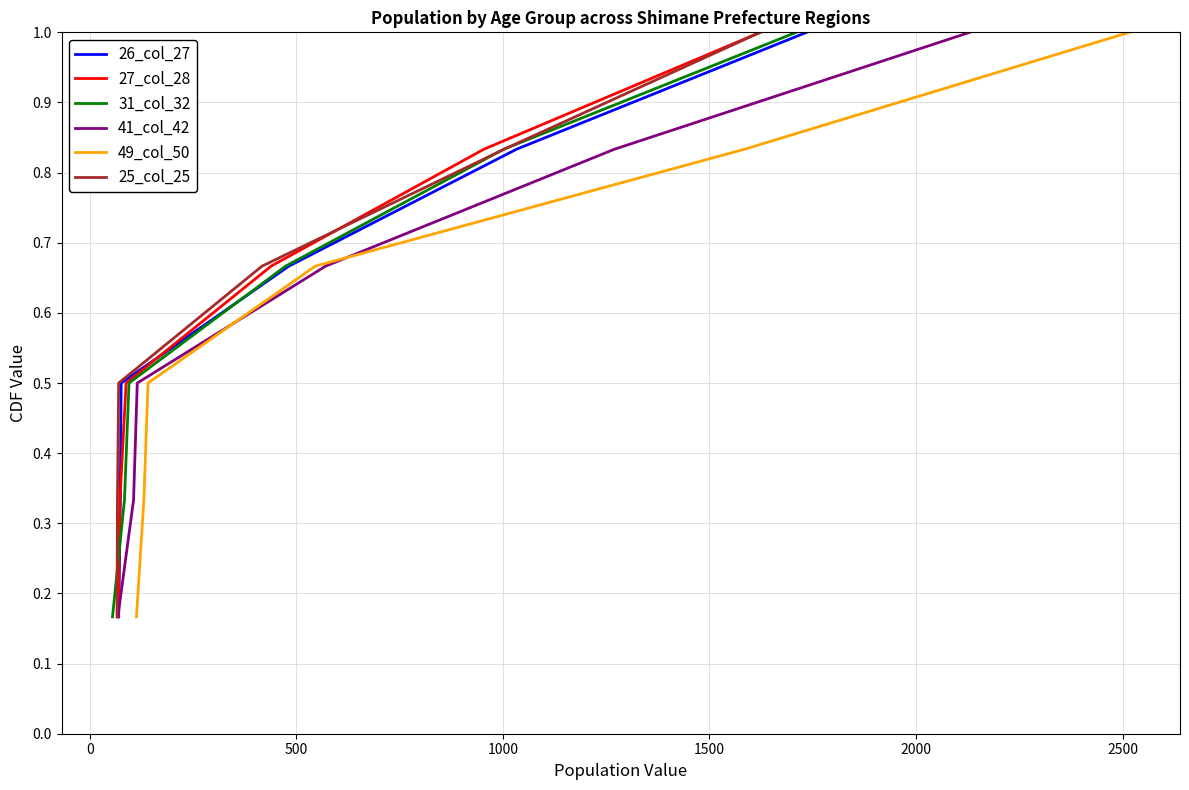

The 49_col_50 series shows 0.3 at 0. True or false?

True